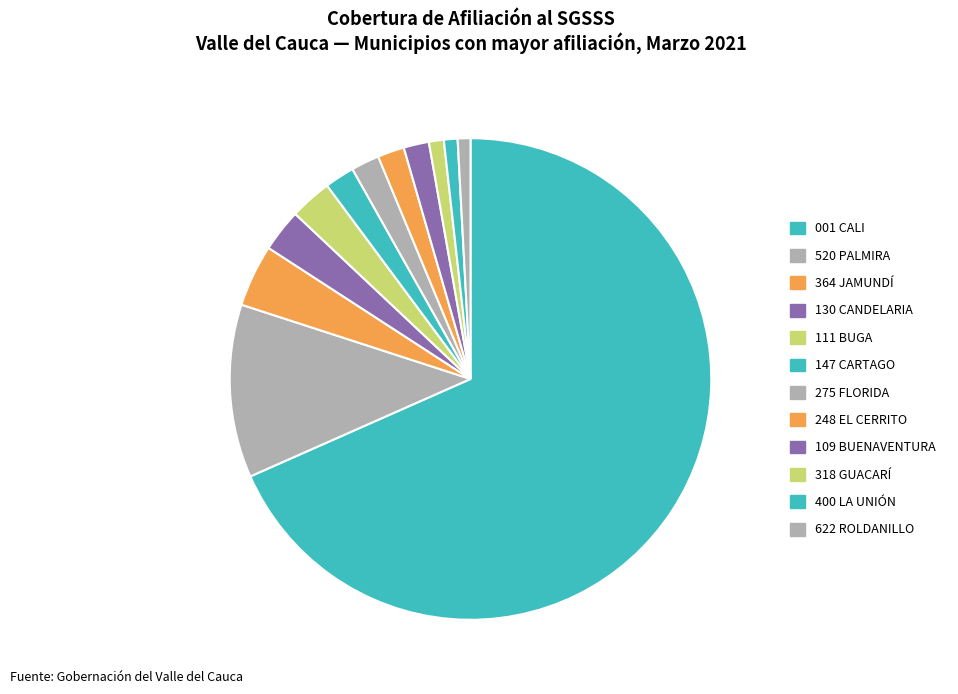

Rank the categories by value from highest to lowest.

001 CALI, 520 PALMIRA, 364 JAMUNDÍ, 130 CANDELARIA, 111 BUGA, 147 CARTAGO, 275 FLORIDA, 248 EL CERRITO, 109 BUENAVENTURA, 318 GUACARÍ, 400 LA UNIÓN, 622 ROLDANILLO